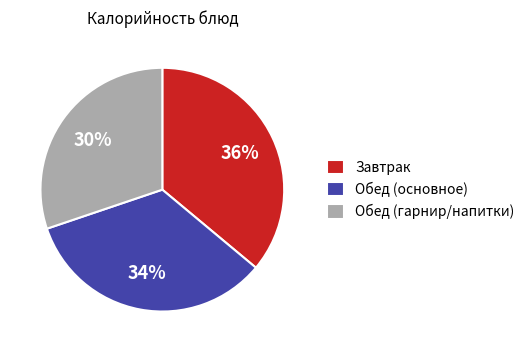

How many segments does this pie chart have?

3